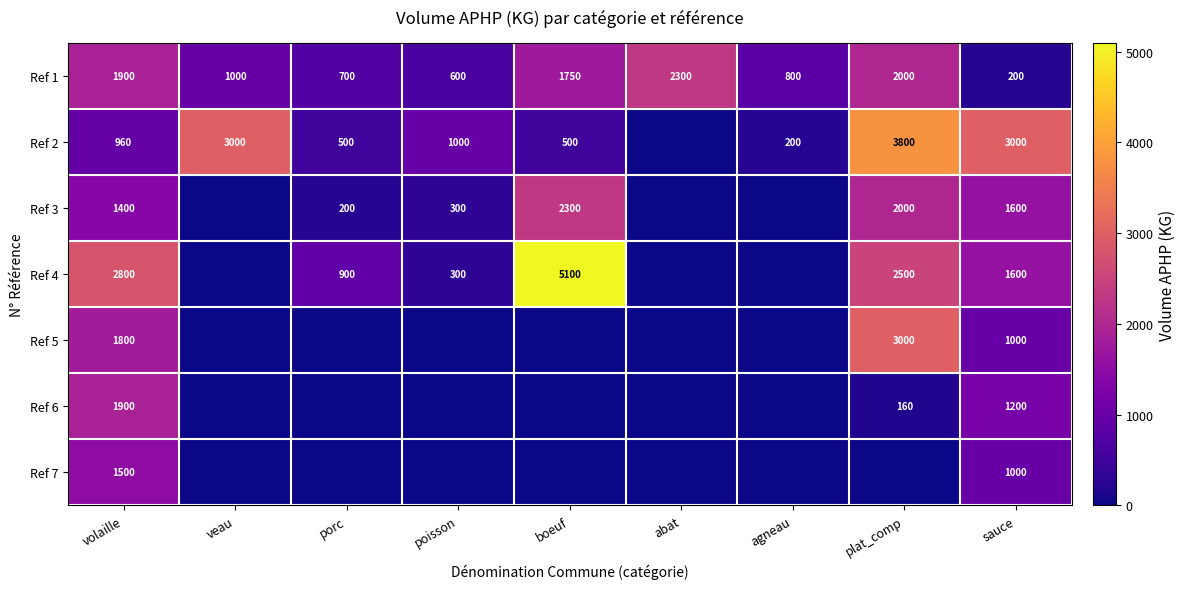

What is the total value across all series at volaille?

12260